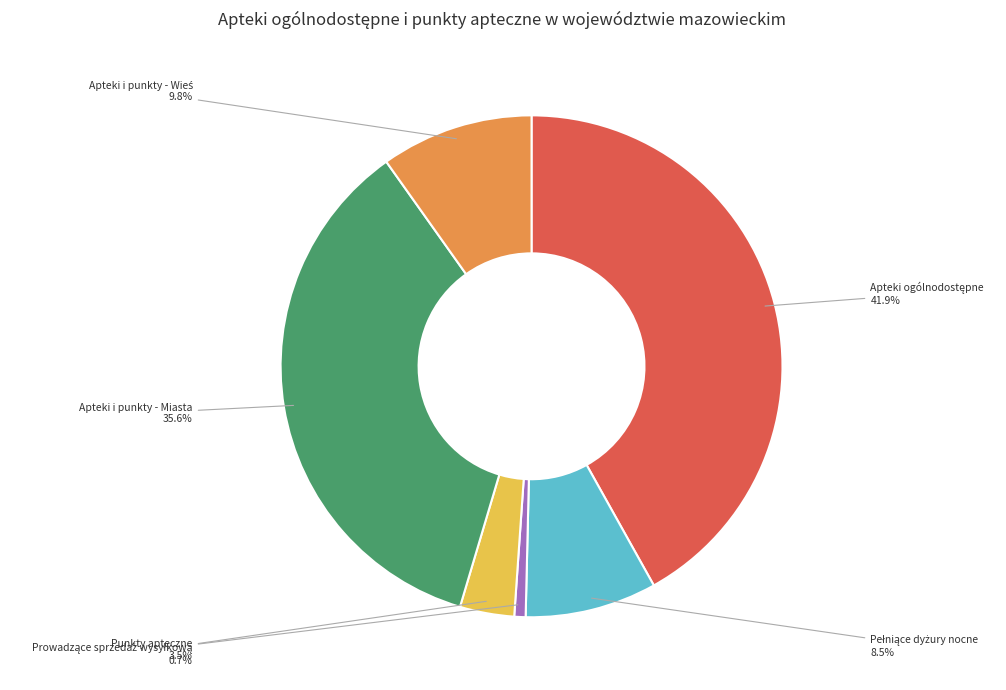

What portion of the pie excludes Punkty apteczne?

96.5%